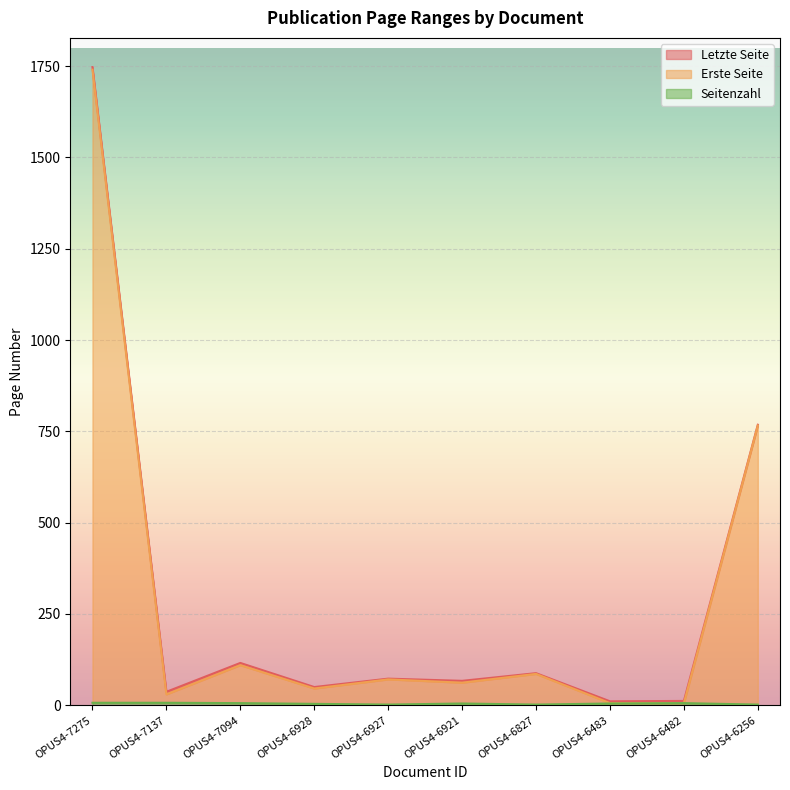

Count the number of categories in the chart.

10